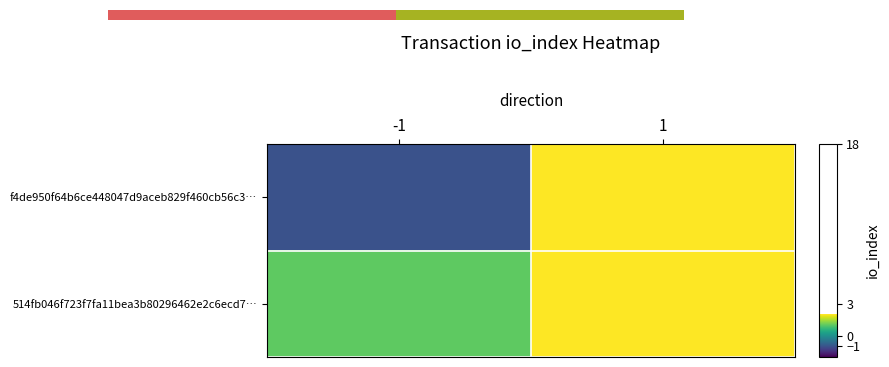

Which series changed the most between -1 and 1?

f4de950f64b6ce448047d9aceb829f460cb56c3…